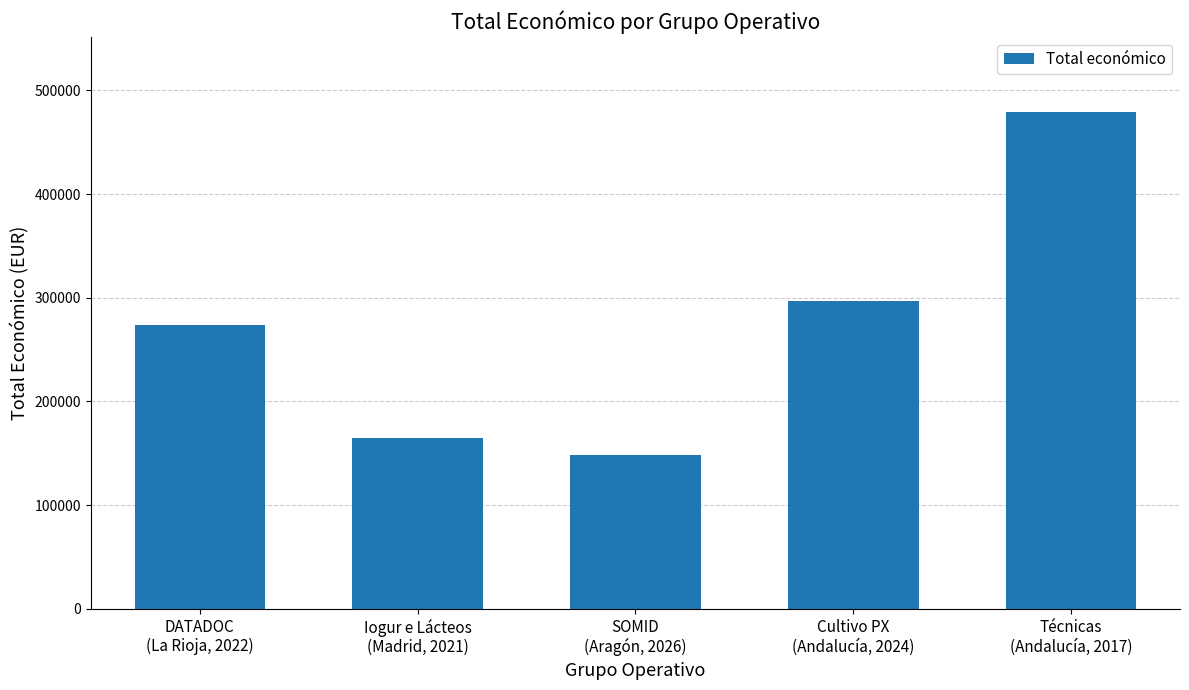

List the labels in order of value, largest first.

Técnicas
(Andalucía, 2017), Cultivo PX
(Andalucía, 2024), DATADOC
(La Rioja, 2022), Iogur e Lácteos
(Madrid, 2021), SOMID
(Aragón, 2026)